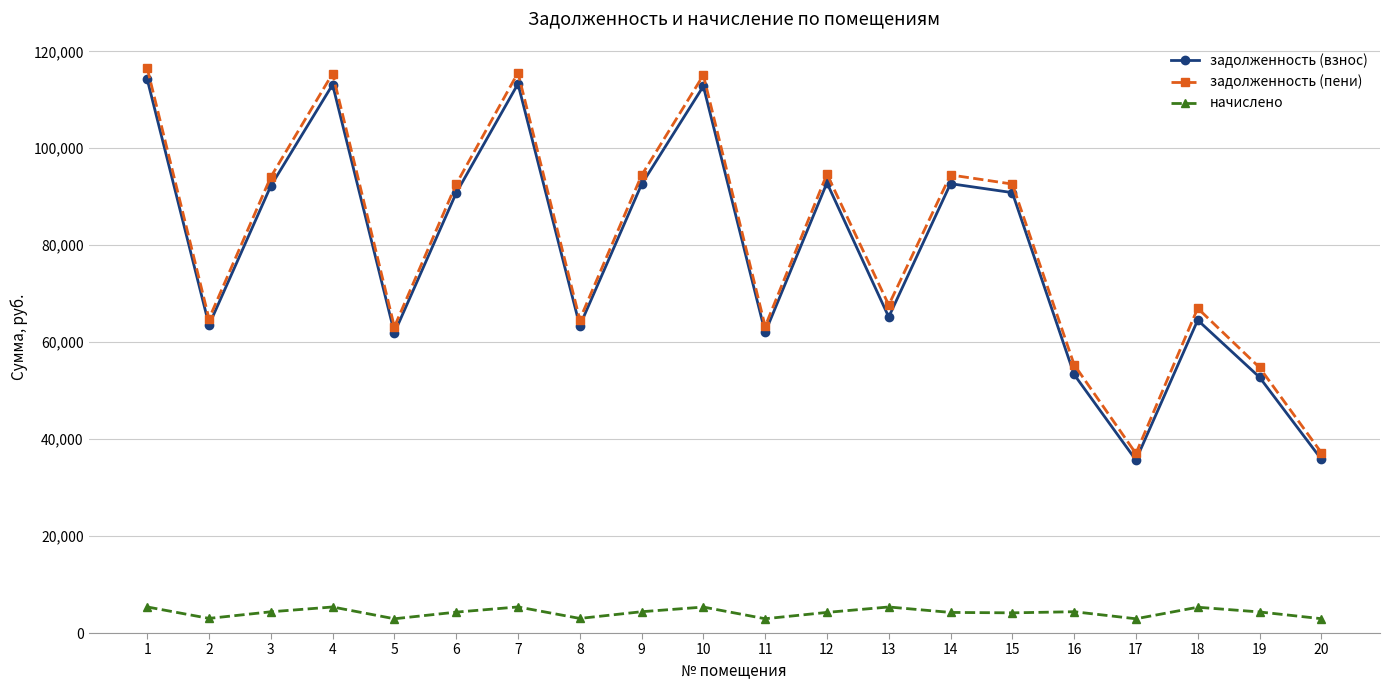

What is the maximum value for задолженность (пени)?

116523.2